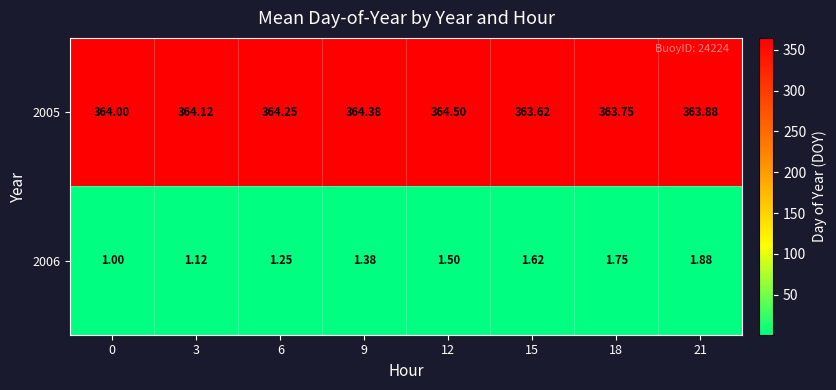

How many data points does each series have?

8